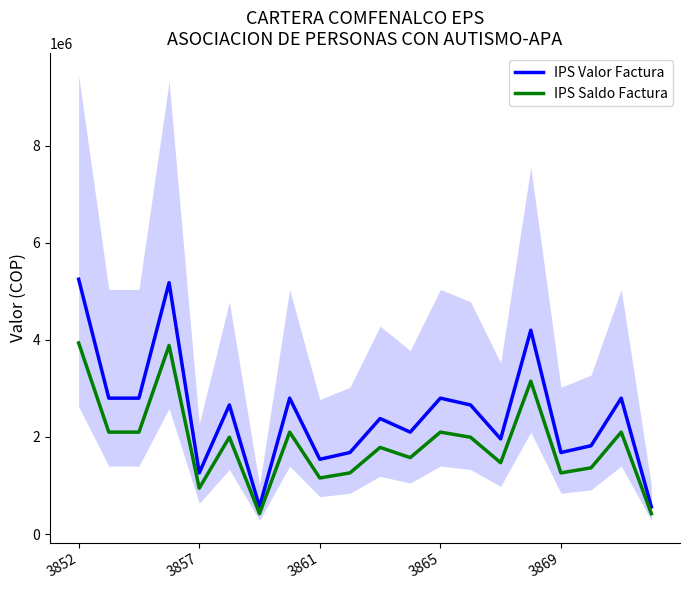

Which series has the largest total across all categories?

IPS Valor Factura